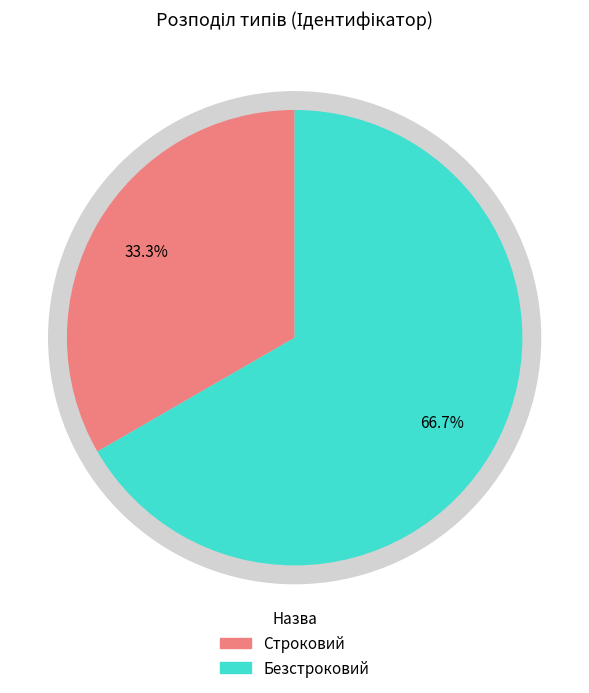

Count the number of slices in the pie.

2